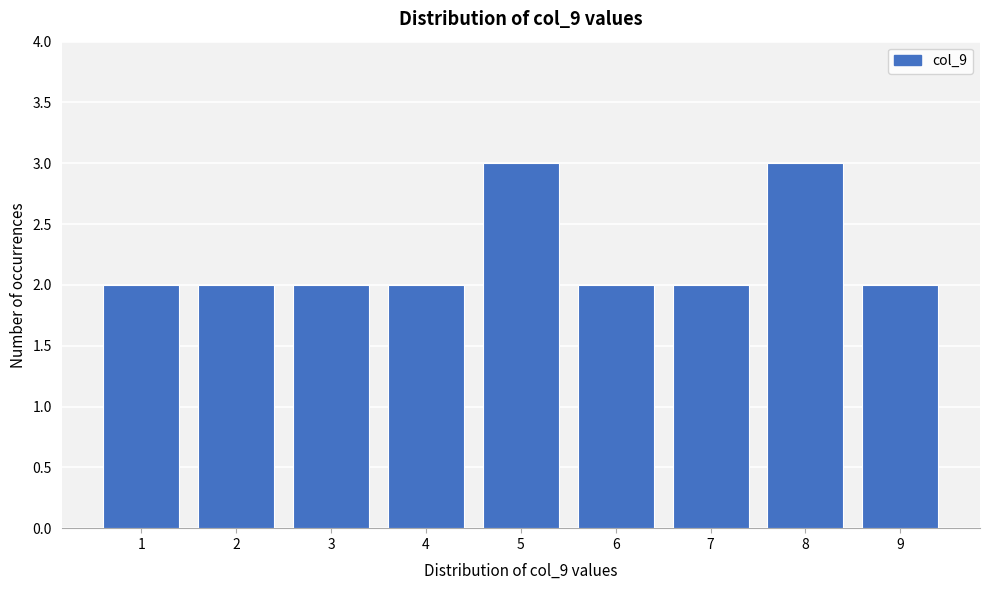

How tall is the bar that spans 2.5 to 3.5 on the x-axis? The values are not printed on the chart, so give them approximately, as read against the axis.

2